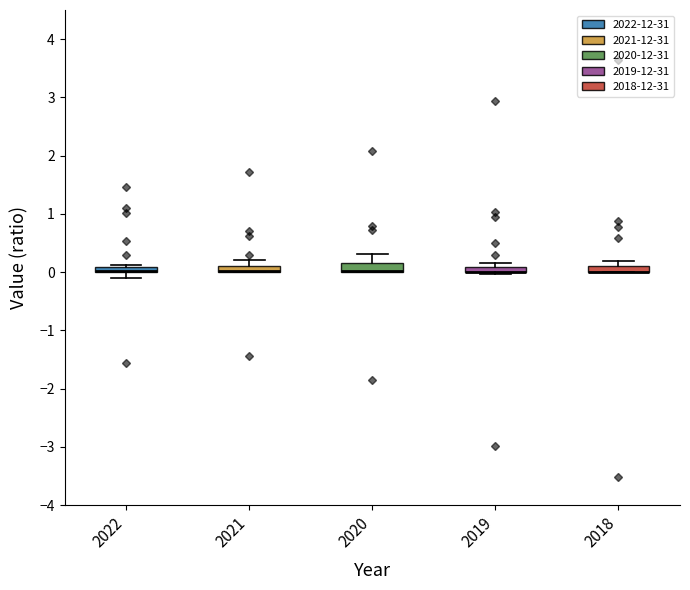

Where is the lower edge of the box at x = 2021 on the y-axis? The values are not printed on the chart, so give them approximately, as read against the axis.

0.0